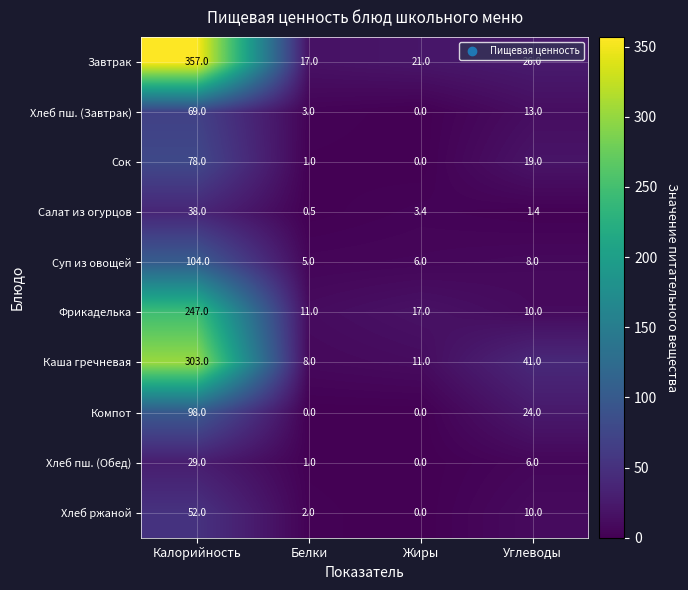

What is the maximum value shown in the chart?

357.0